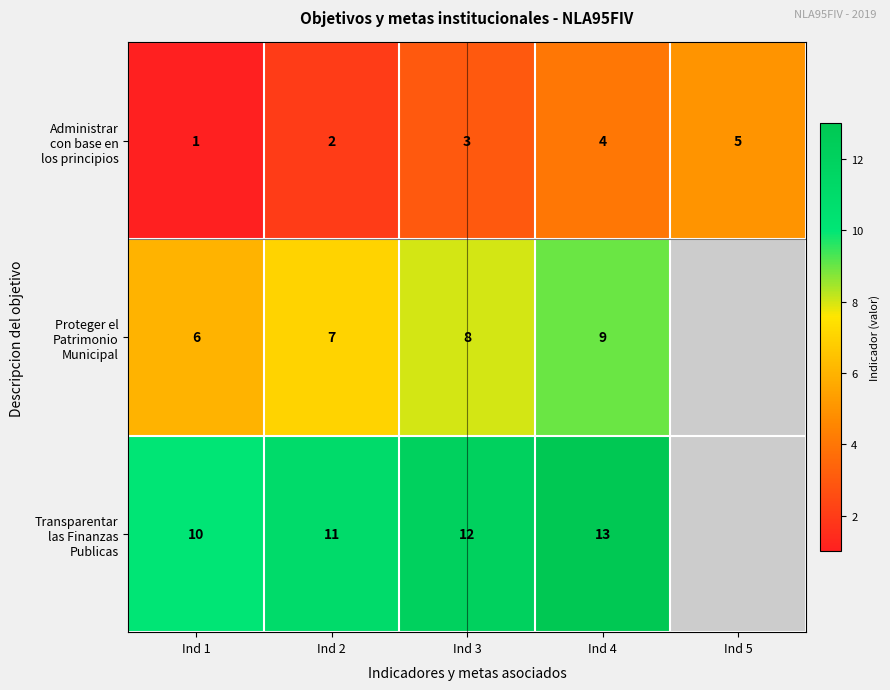

What is the total value across all series at Ind 1?

17